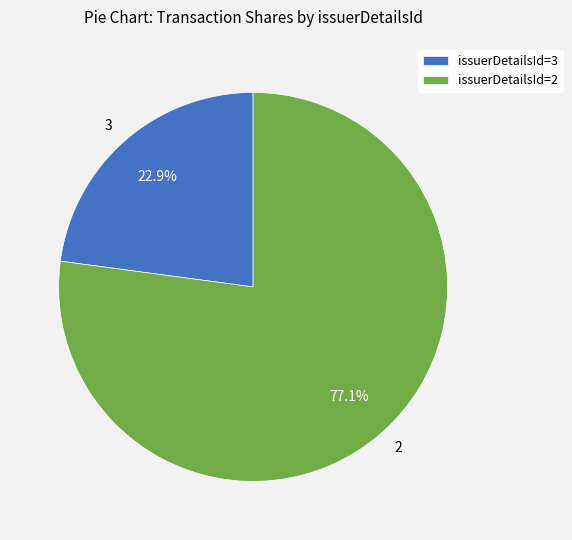

Is the sum of 2 and 3 greater than half?

Yes